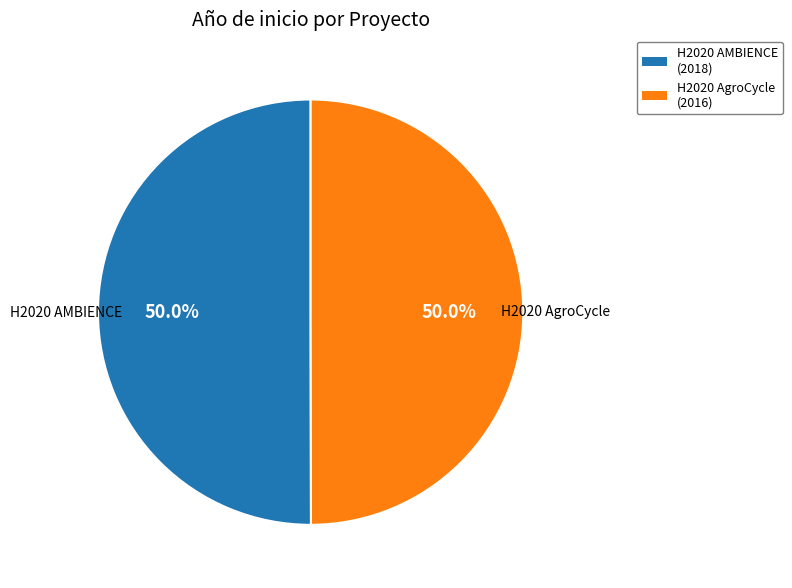

To the nearest percent, what portion does H2020 AgroCycle represent?

50%